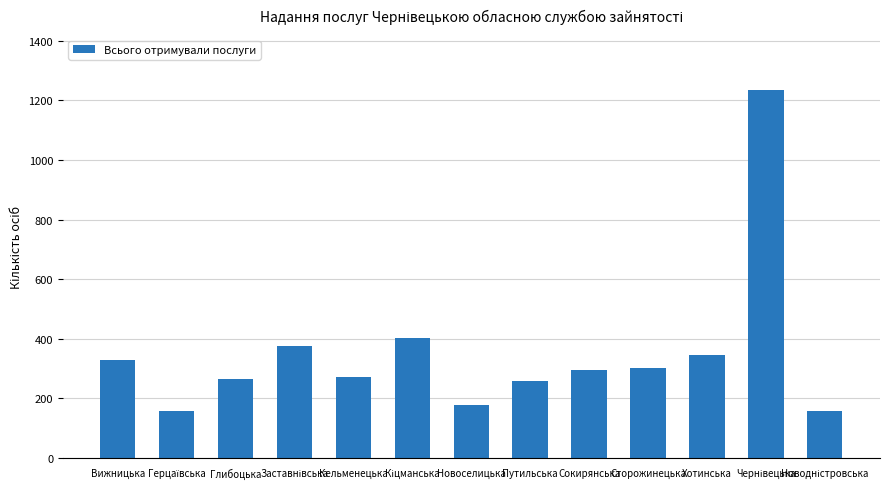

What is the difference between the maximum and second lowest values?

1076